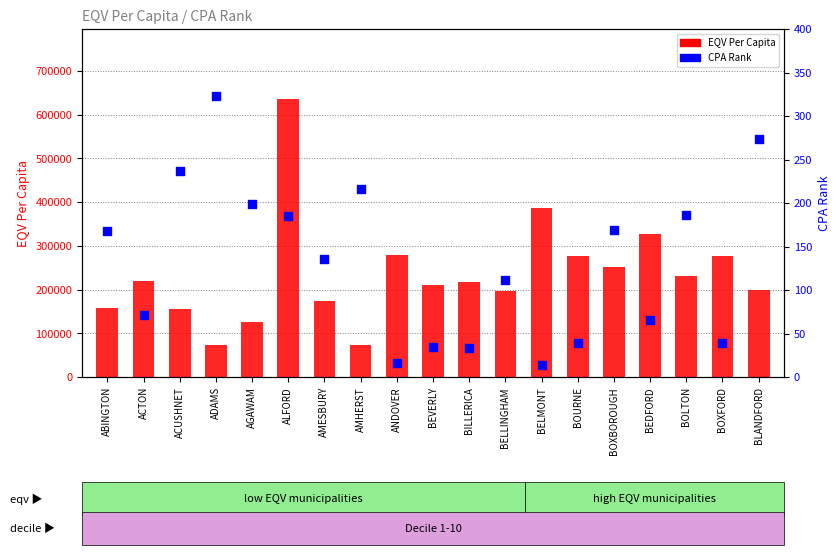

Which series contains the highest Y value?

EQV Per Capita